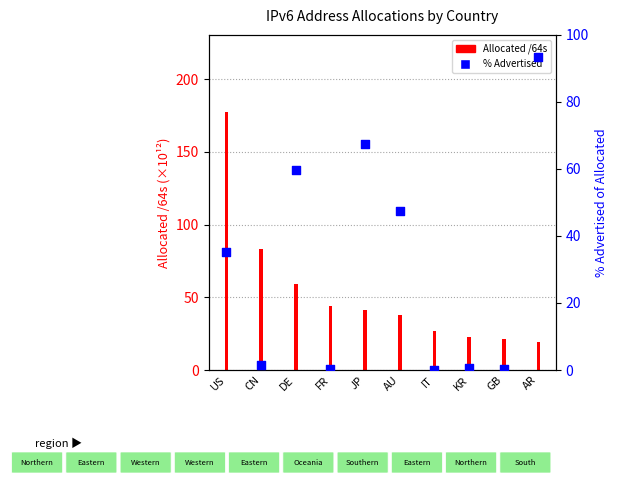

Is the value of % Advertised at CN greater than the value of Allocated /64s (×10¹²) at AR?

No